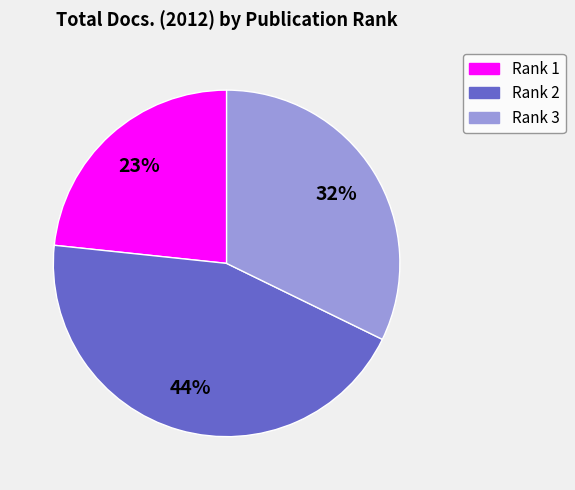

To the nearest percent, what portion does Rank 3 represent?

32%